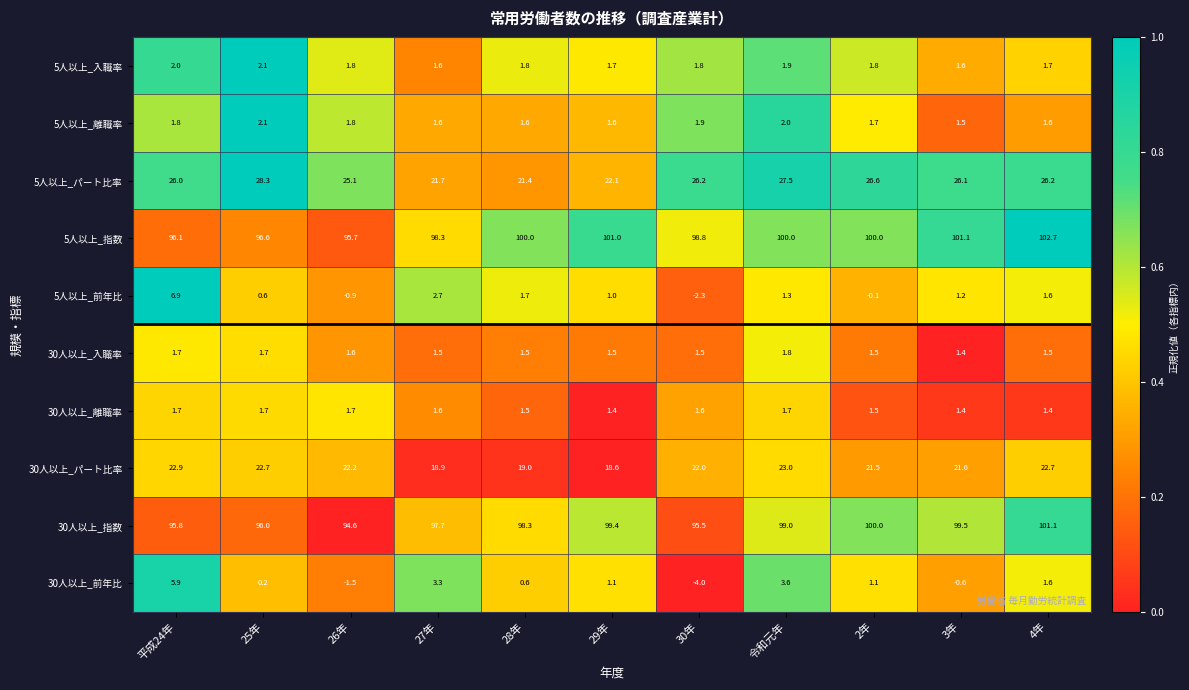

What is the maximum value for 5人以上_パート比率?

28.3